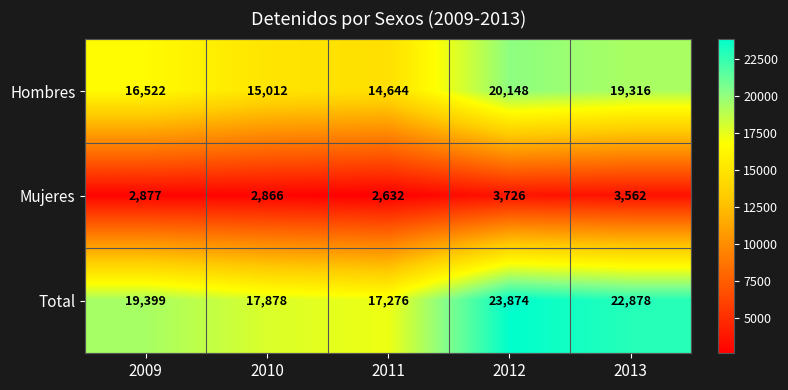

True or false: Total has a value of 23729 at 2011.

False